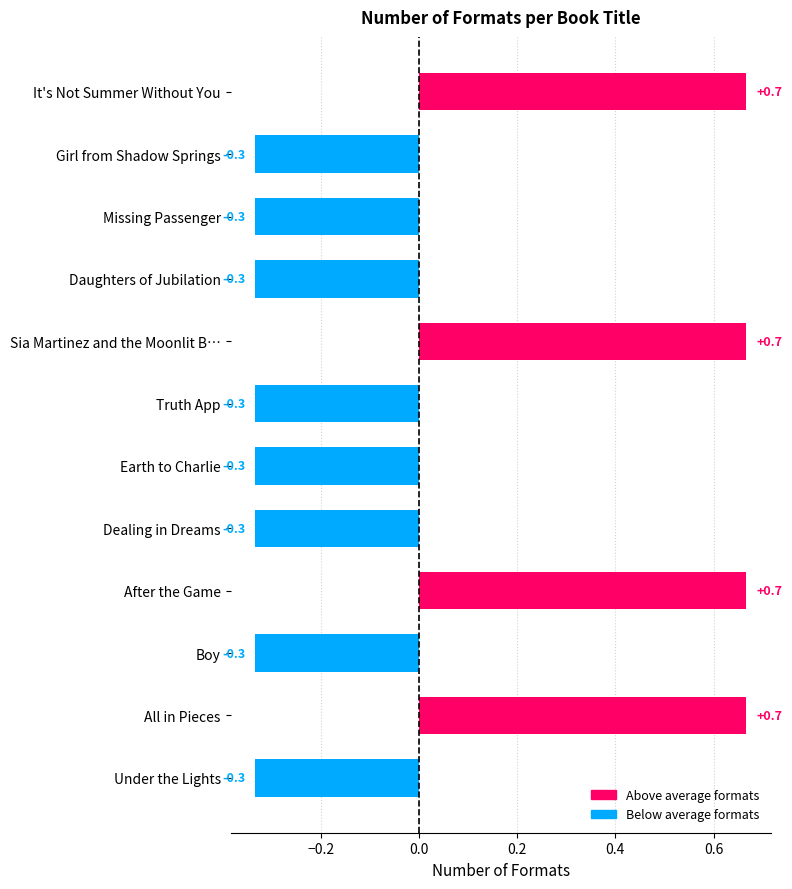

How many series are shown in this chart?

1